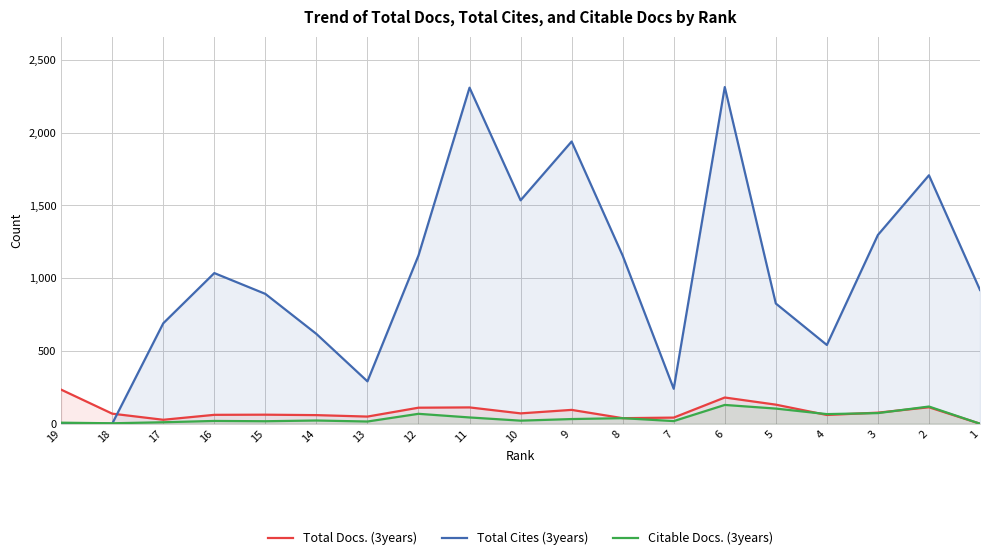

How many intersections are there between Total Docs. (3years) and Total Cites (3years)?

1